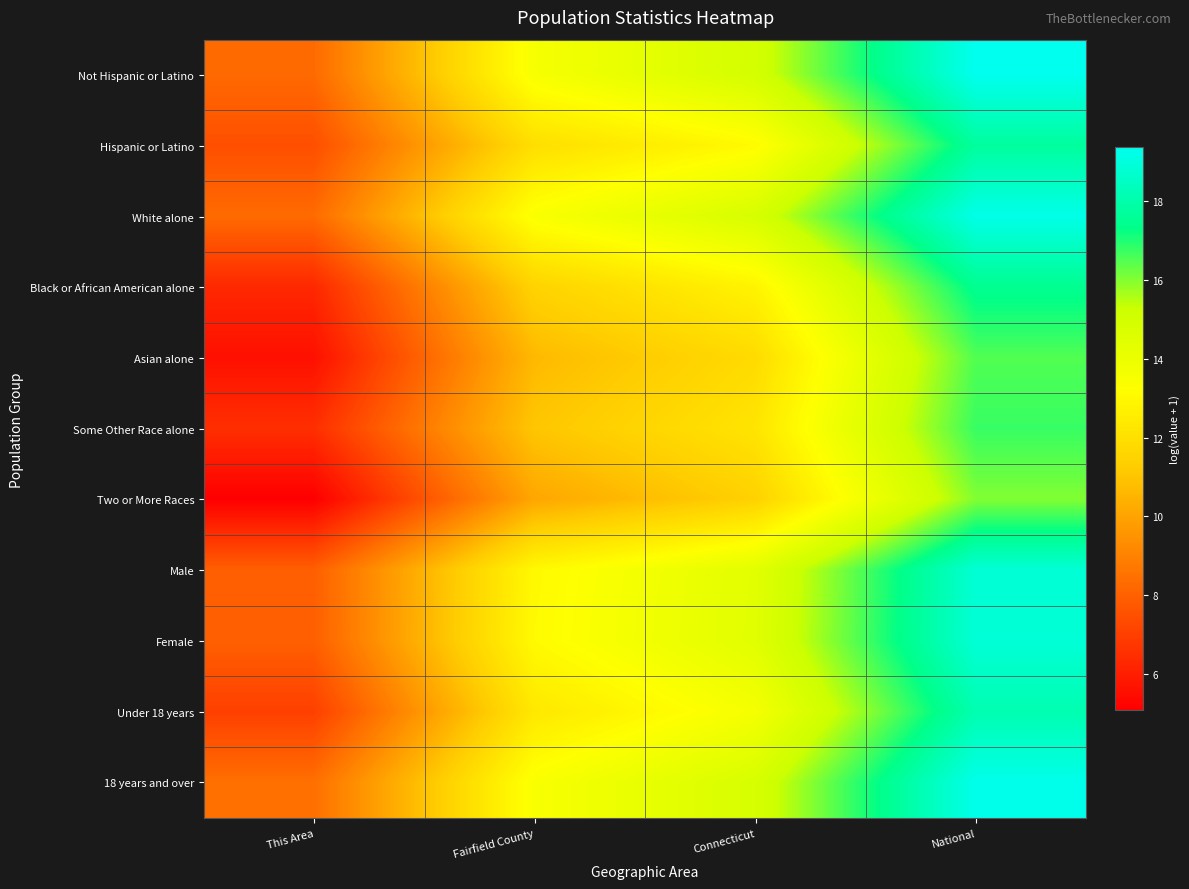

Count the number of categories in the chart.

4